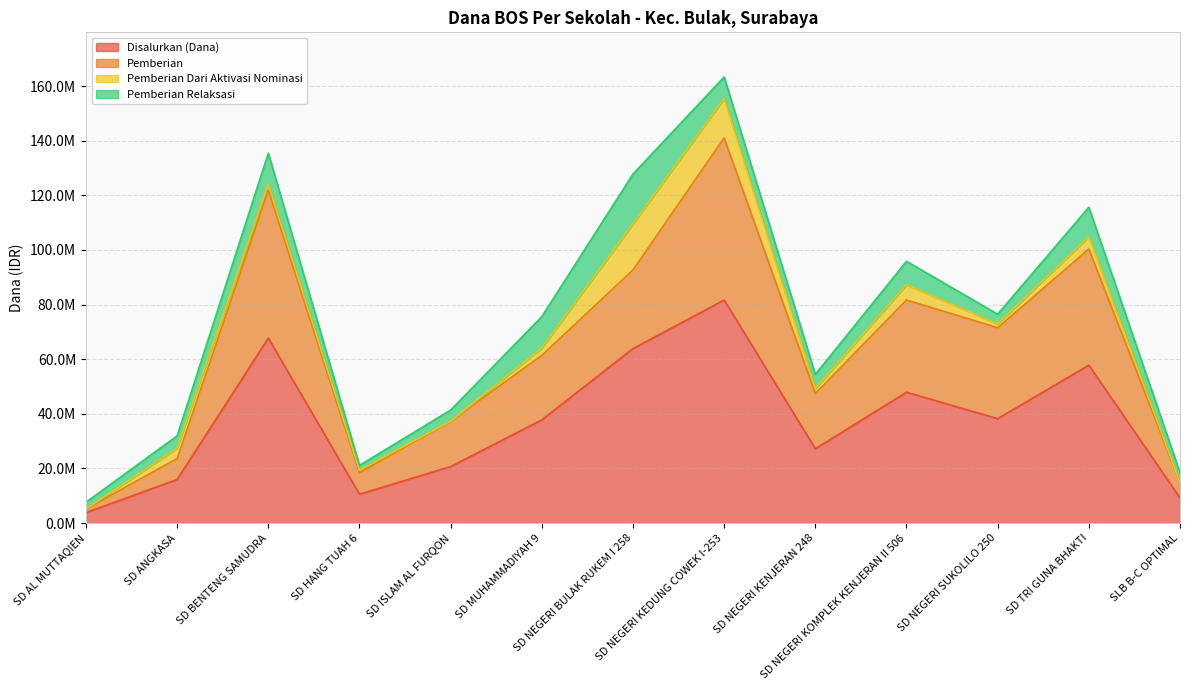

What is the difference between the maximum and minimum values in the Disalurkan (Dana) series?

77850000